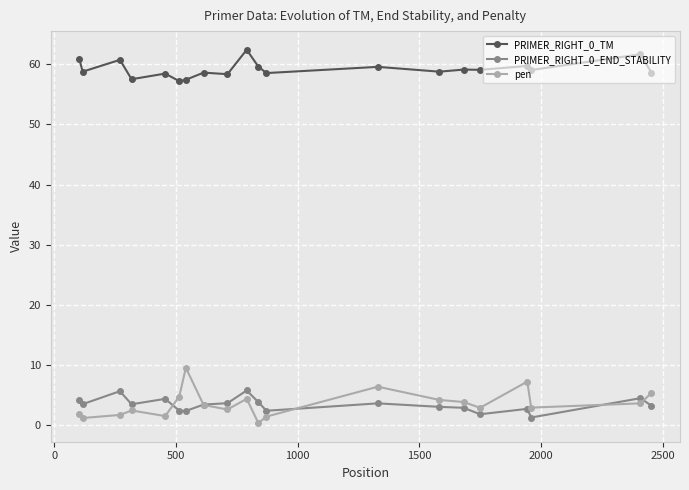

True or false: pen and PRIMER_RIGHT_0_END_STABILITY intersect in this chart.

True